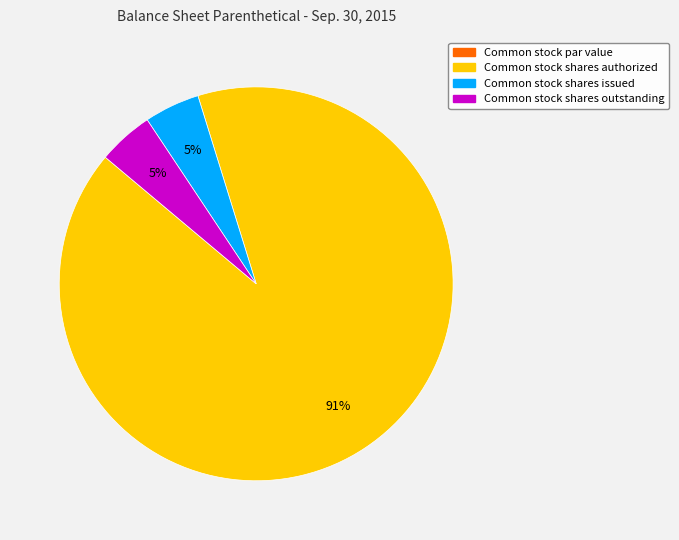

Between Common stock shares authorized and Common stock shares issued, which is larger?

Common stock shares authorized